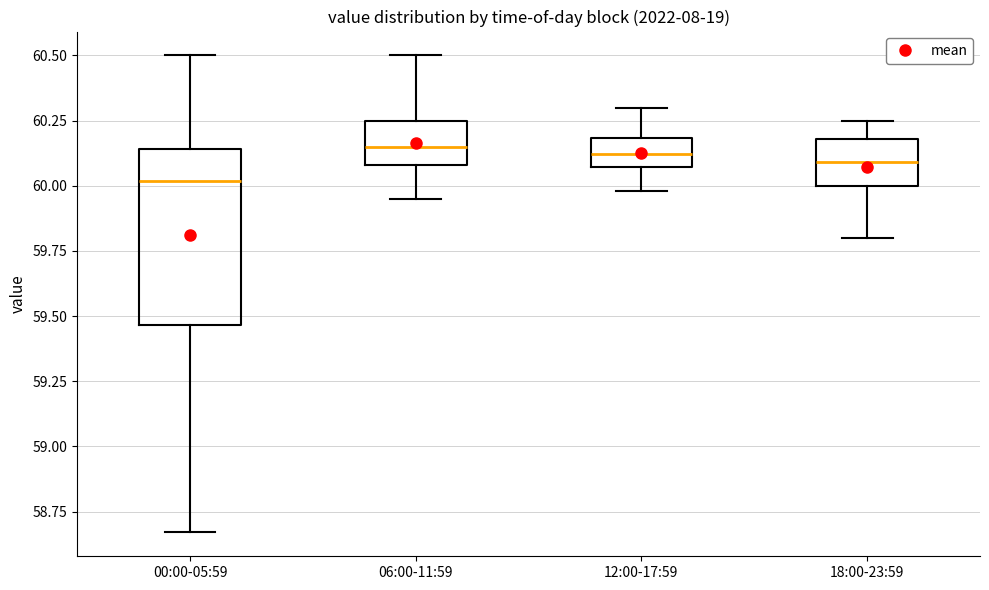

Reading left to right, transcribe this box plot: for each box, give where its median line is, the range the box spans, and where its two whiskers end, as read against the y-axis. The values are not printed on the chart, so give them approximately, as read against the axis.

00:00-05:59: median 60.00, box 59.45 to 60.15, whiskers 58.65 to 60.50
06:00-11:59: median 60.15, box 60.10 to 60.25, whiskers 59.95 to 60.50
12:00-17:59: median 60.10, box 60.05 to 60.20, whiskers 60.00 to 60.30
18:00-23:59: median 60.10, box 60.00 to 60.20, whiskers 59.80 to 60.25